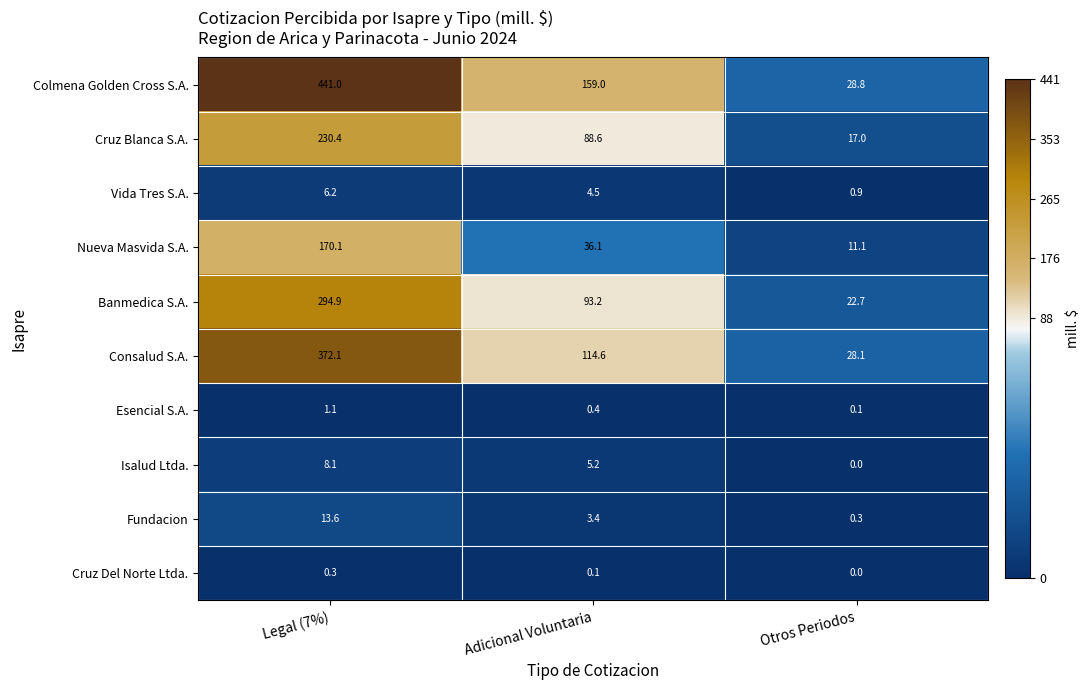

Which series changed the most between Adicional Voluntaria and Otros Periodos?

Colmena Golden Cross S.A.